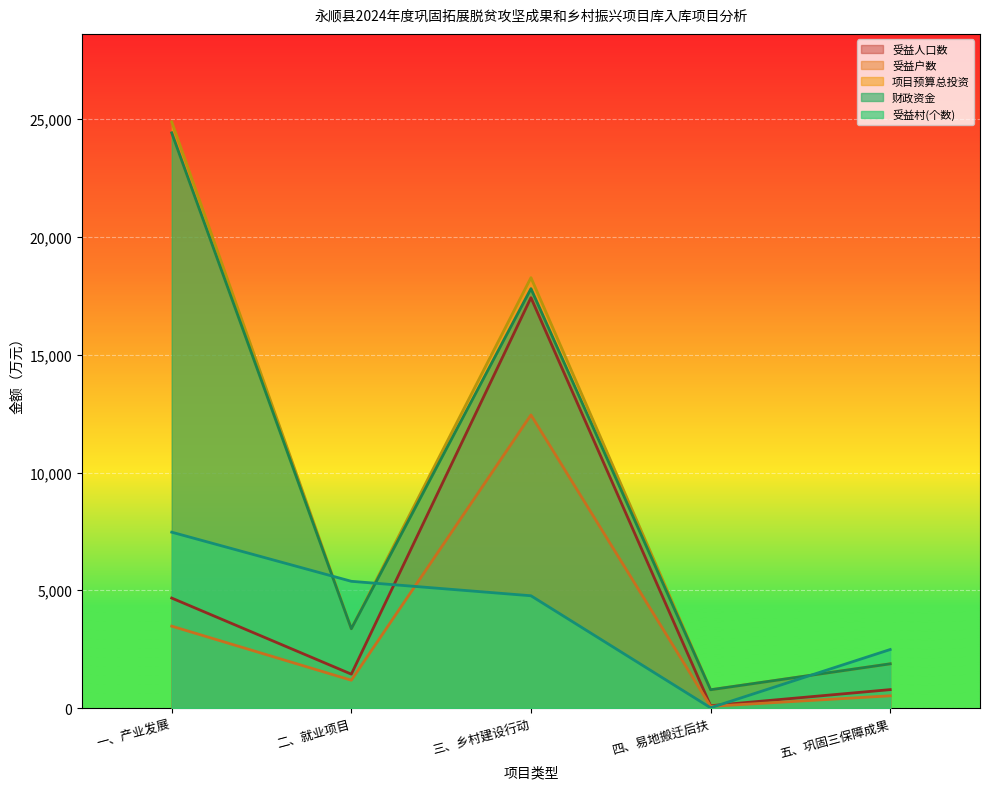

How many lines are shown in the chart?

5